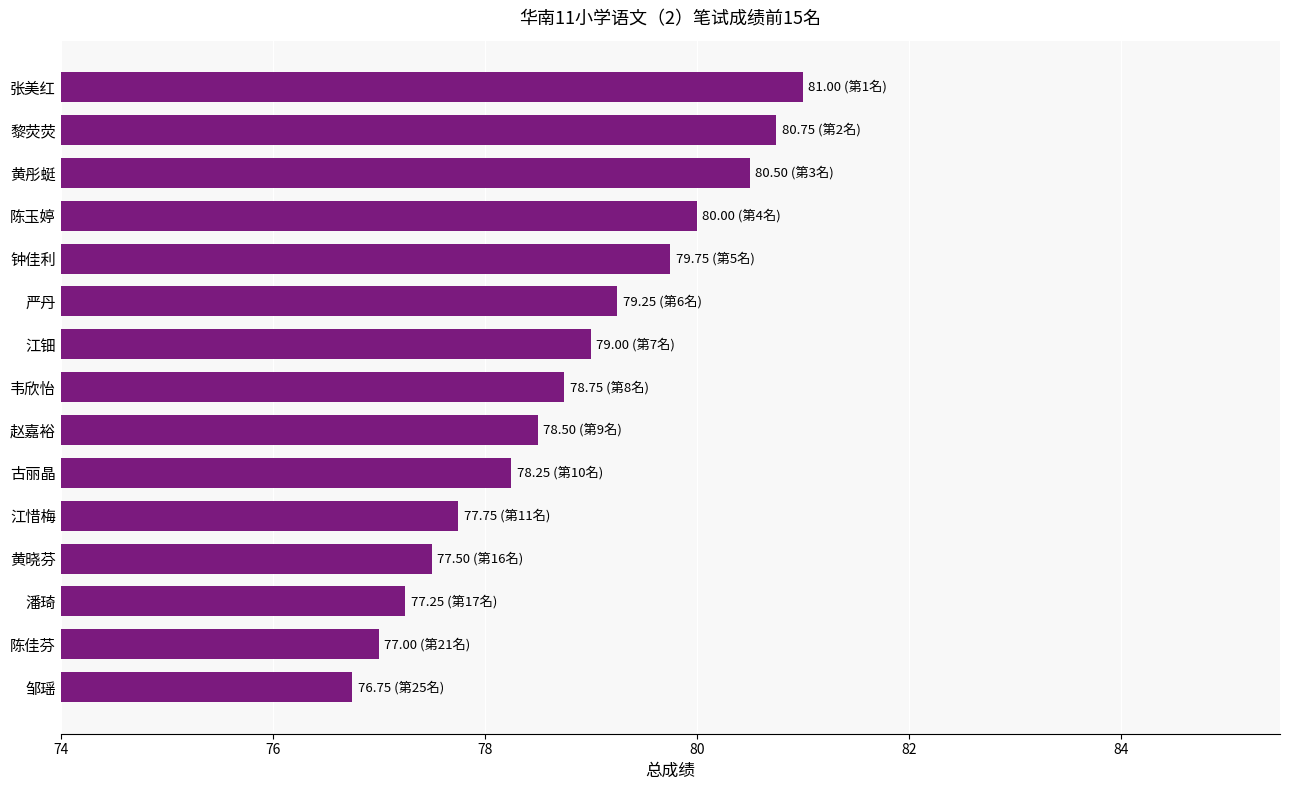

What is the change in value from 钟佳利 to 江惜梅?

-2.0